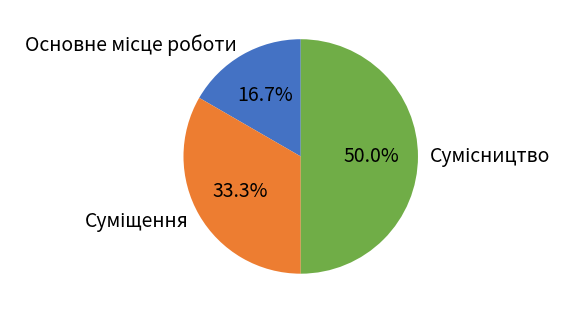

Which slice is the largest?

Сумісництво